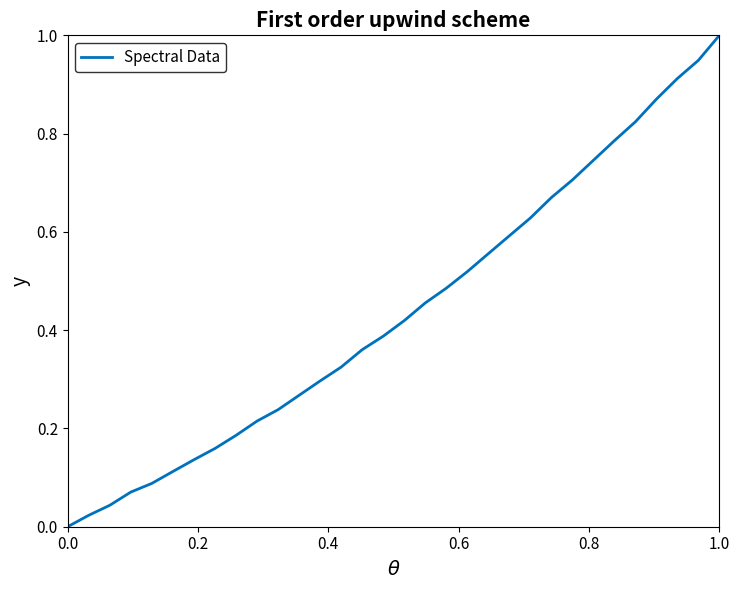

What is the maximum value shown in the chart?

1.0